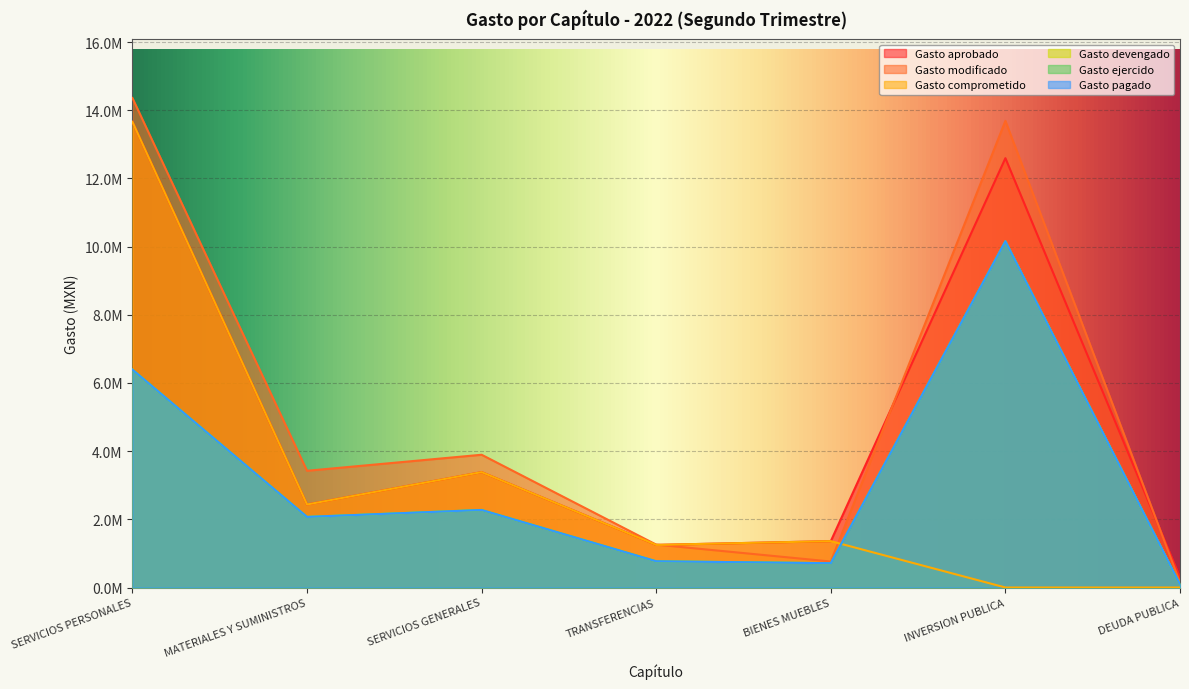

Which has a higher value, SERVICIOS PERSONALES or BIENES MUEBLES?

SERVICIOS PERSONALES